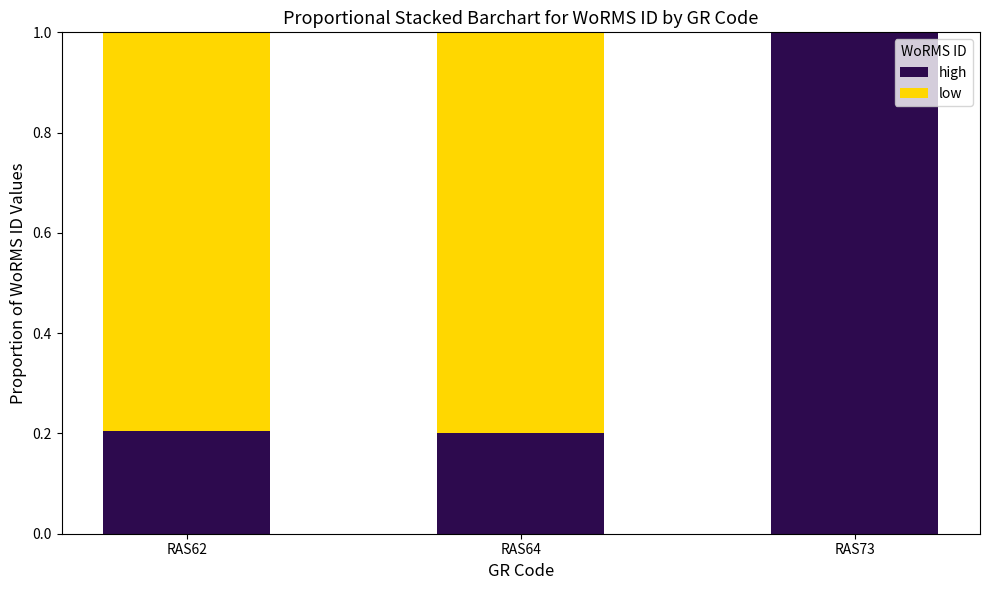

What are all the series names shown in the legend?

high, low